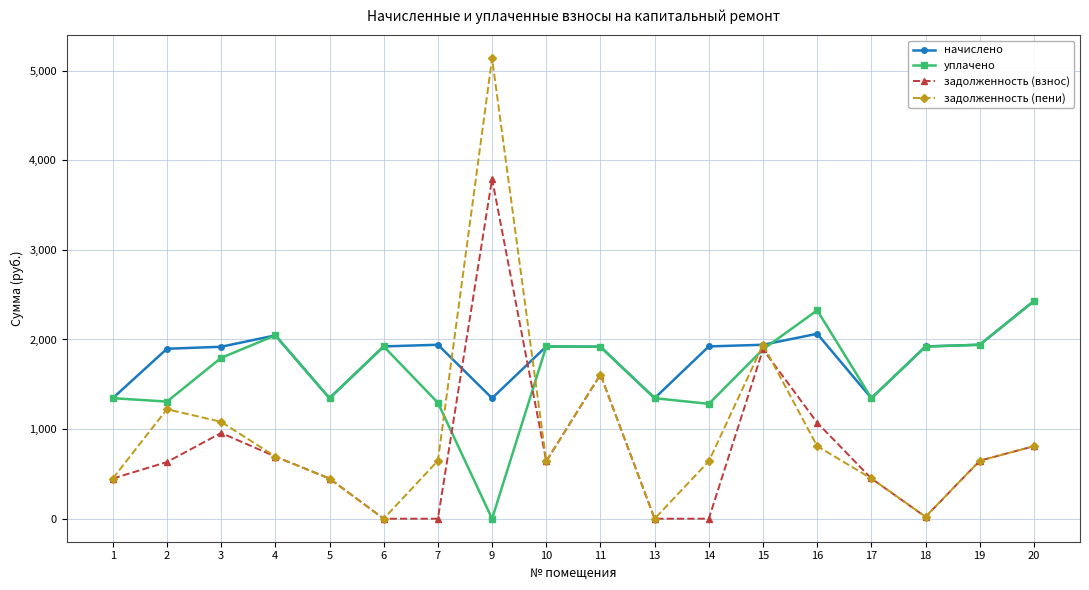

Which series has the largest range (max minus min)?

задолженность (пени)